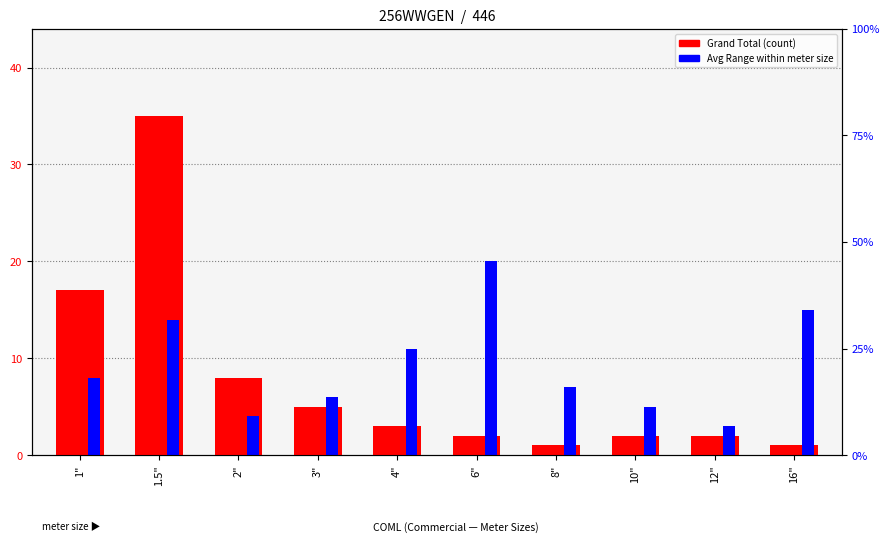

What is the difference between the Grand Total (count) values at 6" and 4"?

1